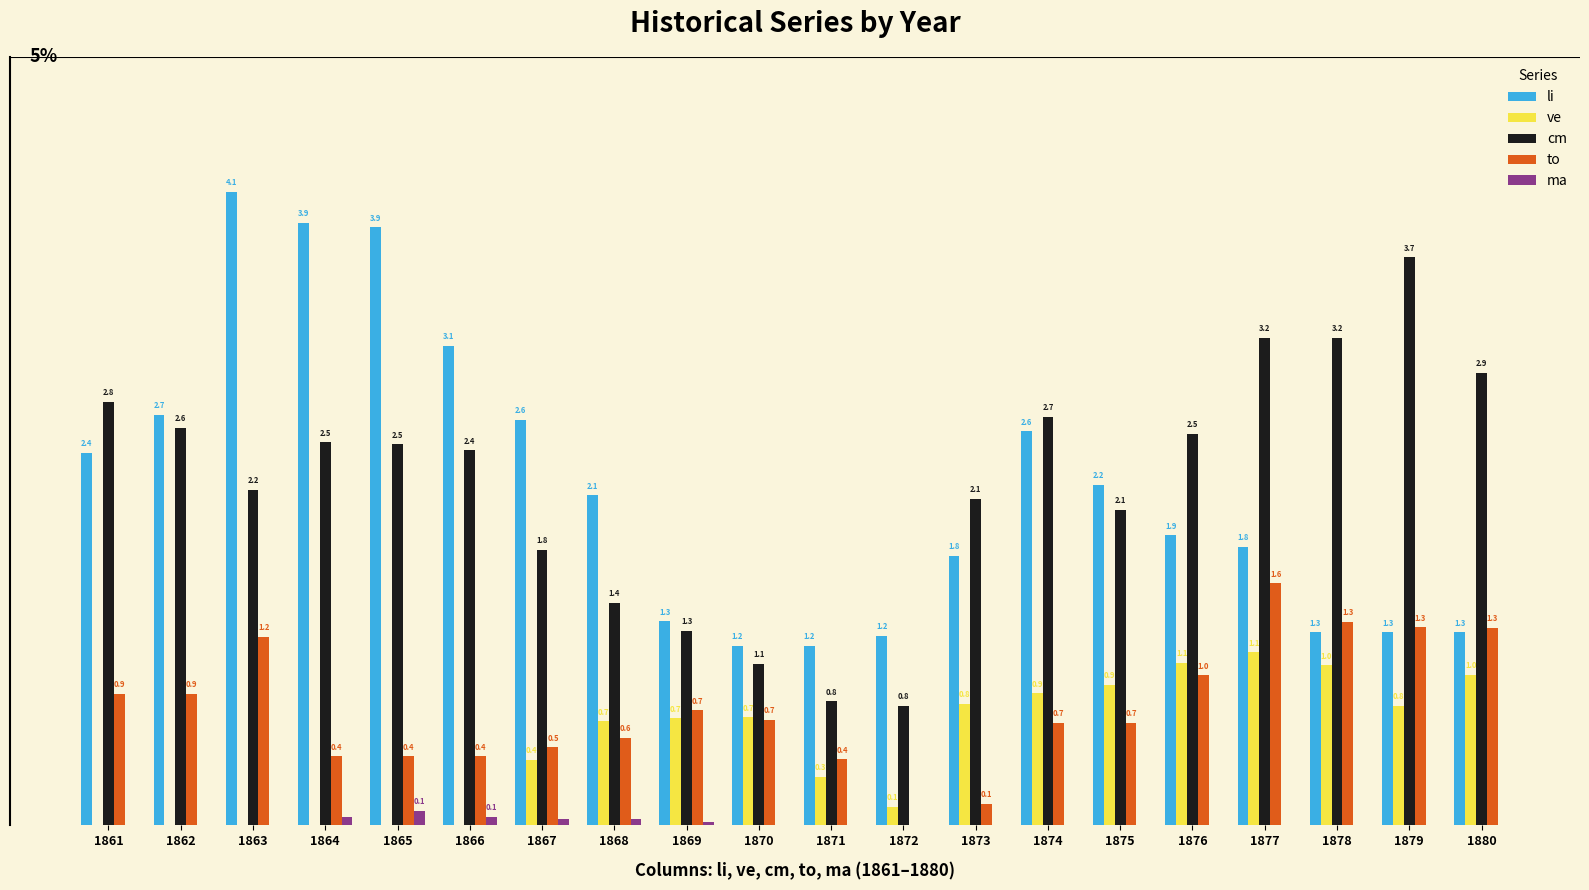

Between 1870 and 1873, which series saw the biggest shift?

cm